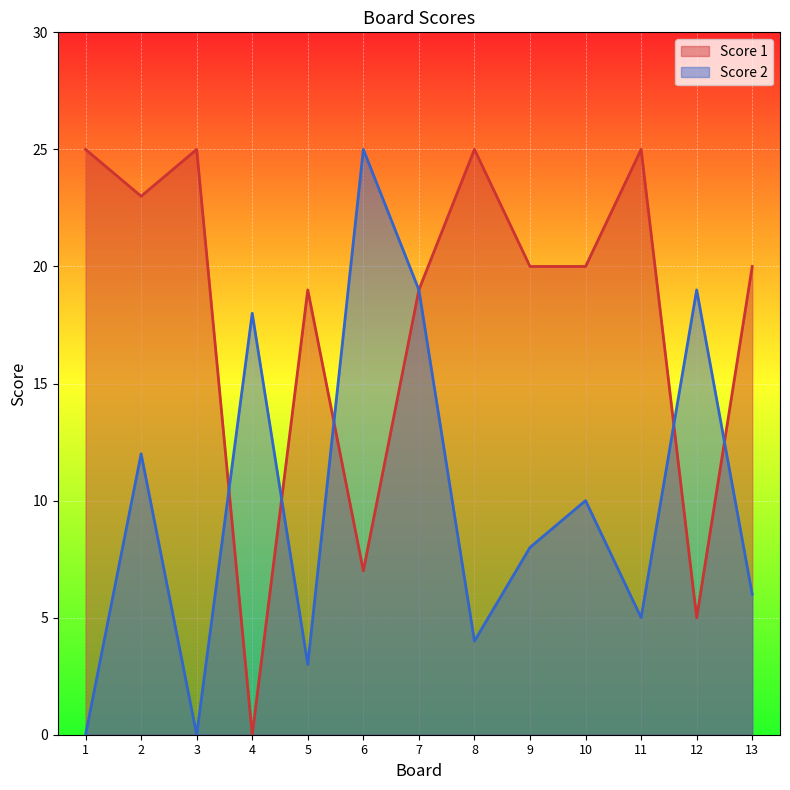

How many lines are shown in the chart?

2